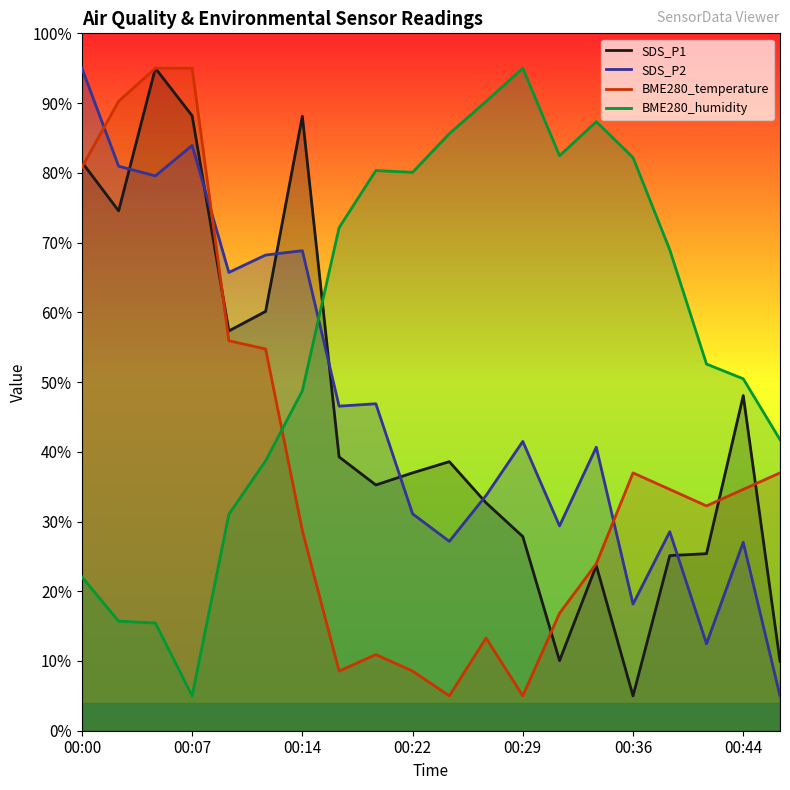

What is the highest value of the BME280_humidity series?

95.0